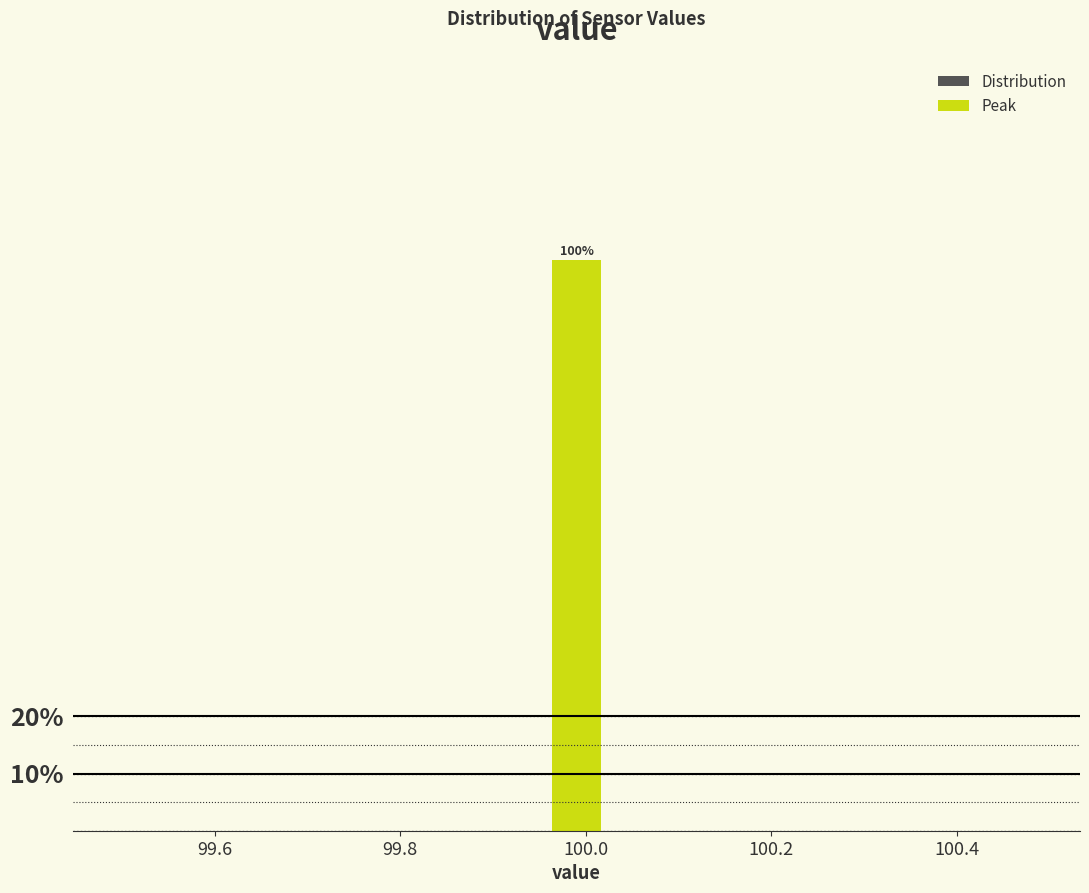

Read against the x-axis, roughly where is the centre of the tallest bar?

100.00